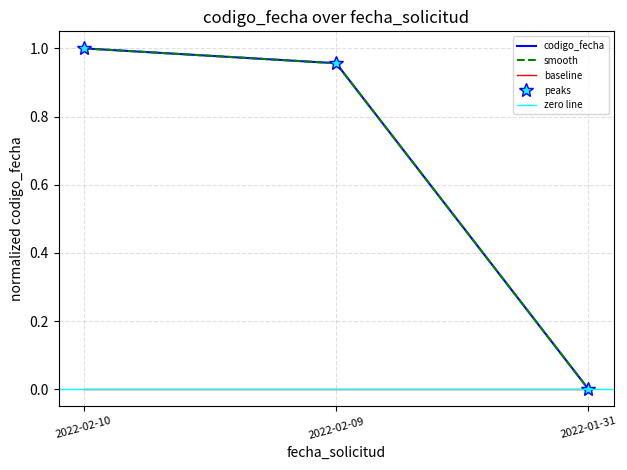

What is the value of the 2nd point from the left?

1.0